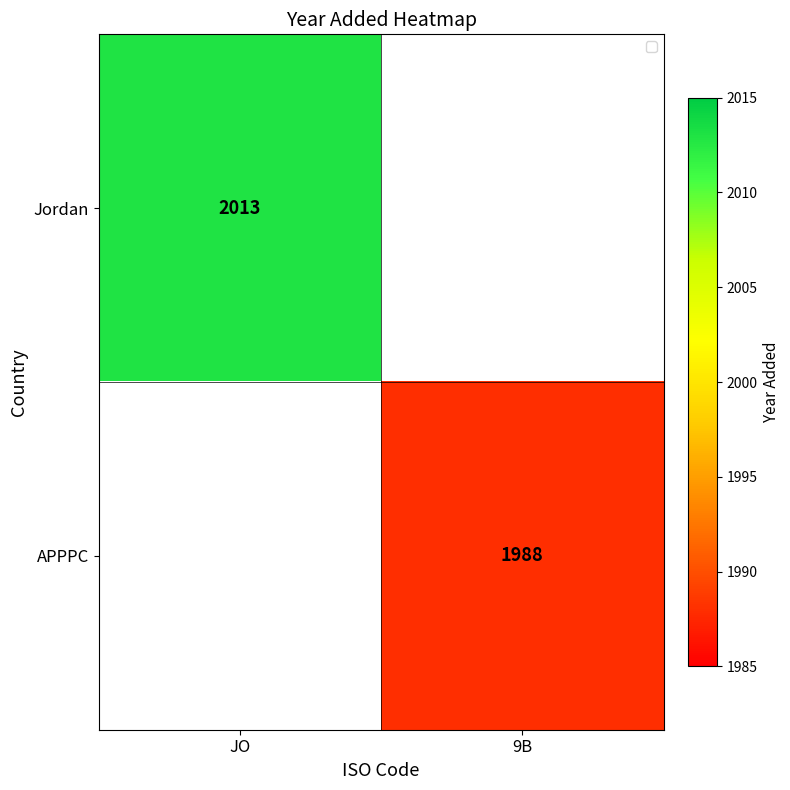

True or false: APPPC has a value of 854 at 9B.

False